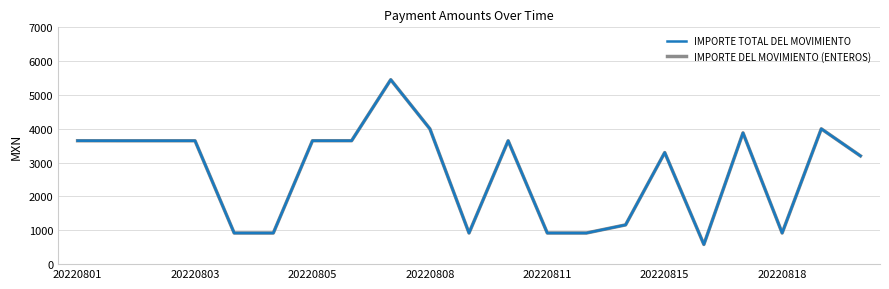

How many lines are shown in the chart?

2